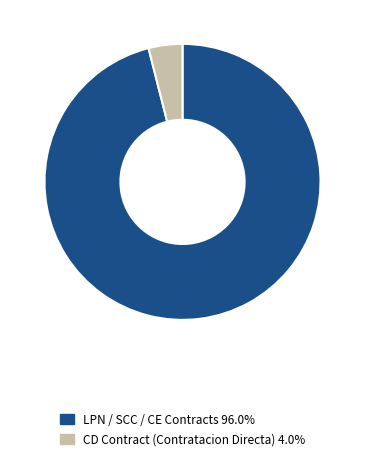

Is the sum of LPN / SCC / CE Contracts 96.0% and CD Contract (Contratacion Directa) 4.0% greater than half?

Yes